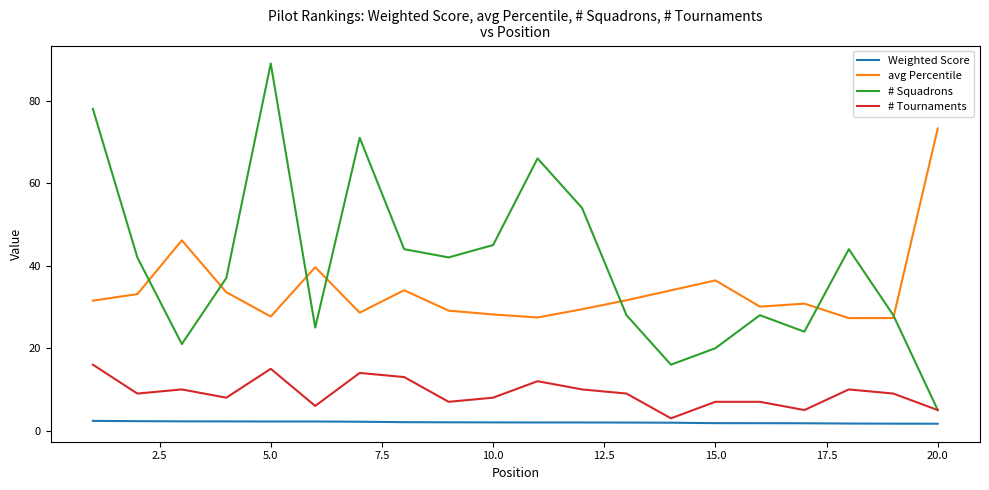

How many times do # Squadrons and avg Percentile cross each other?

7